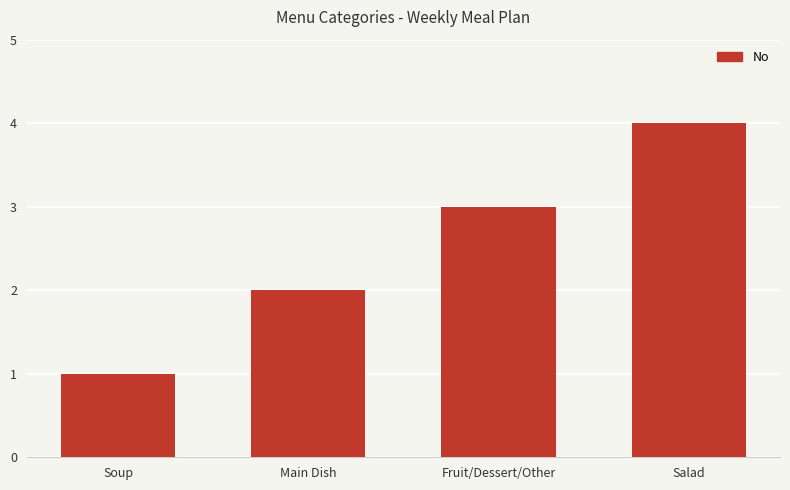

What is the approximate value at Salad?

4